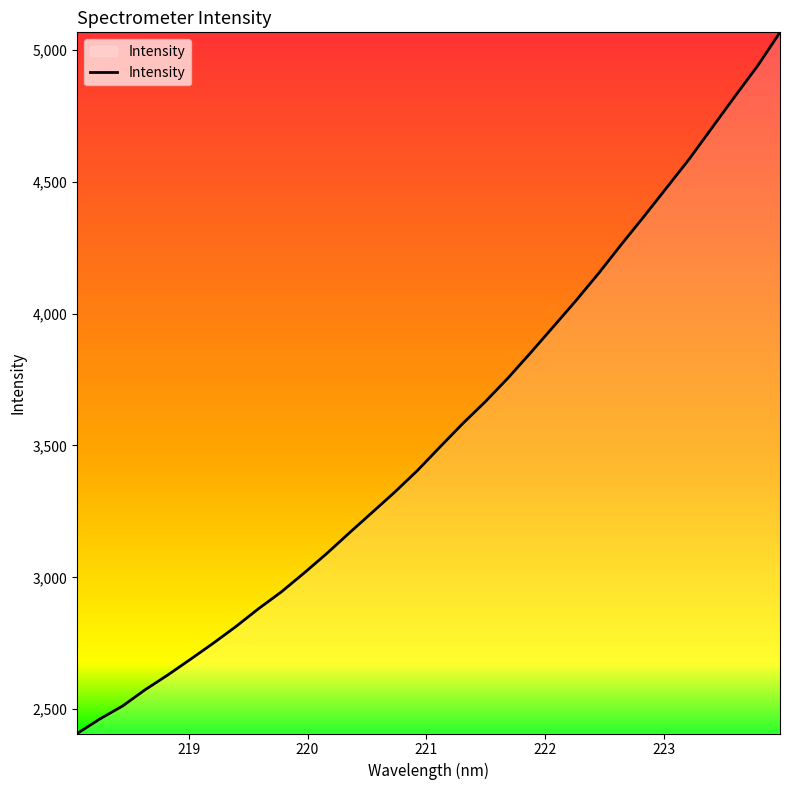

What is the maximum value shown in the chart?

5066.9